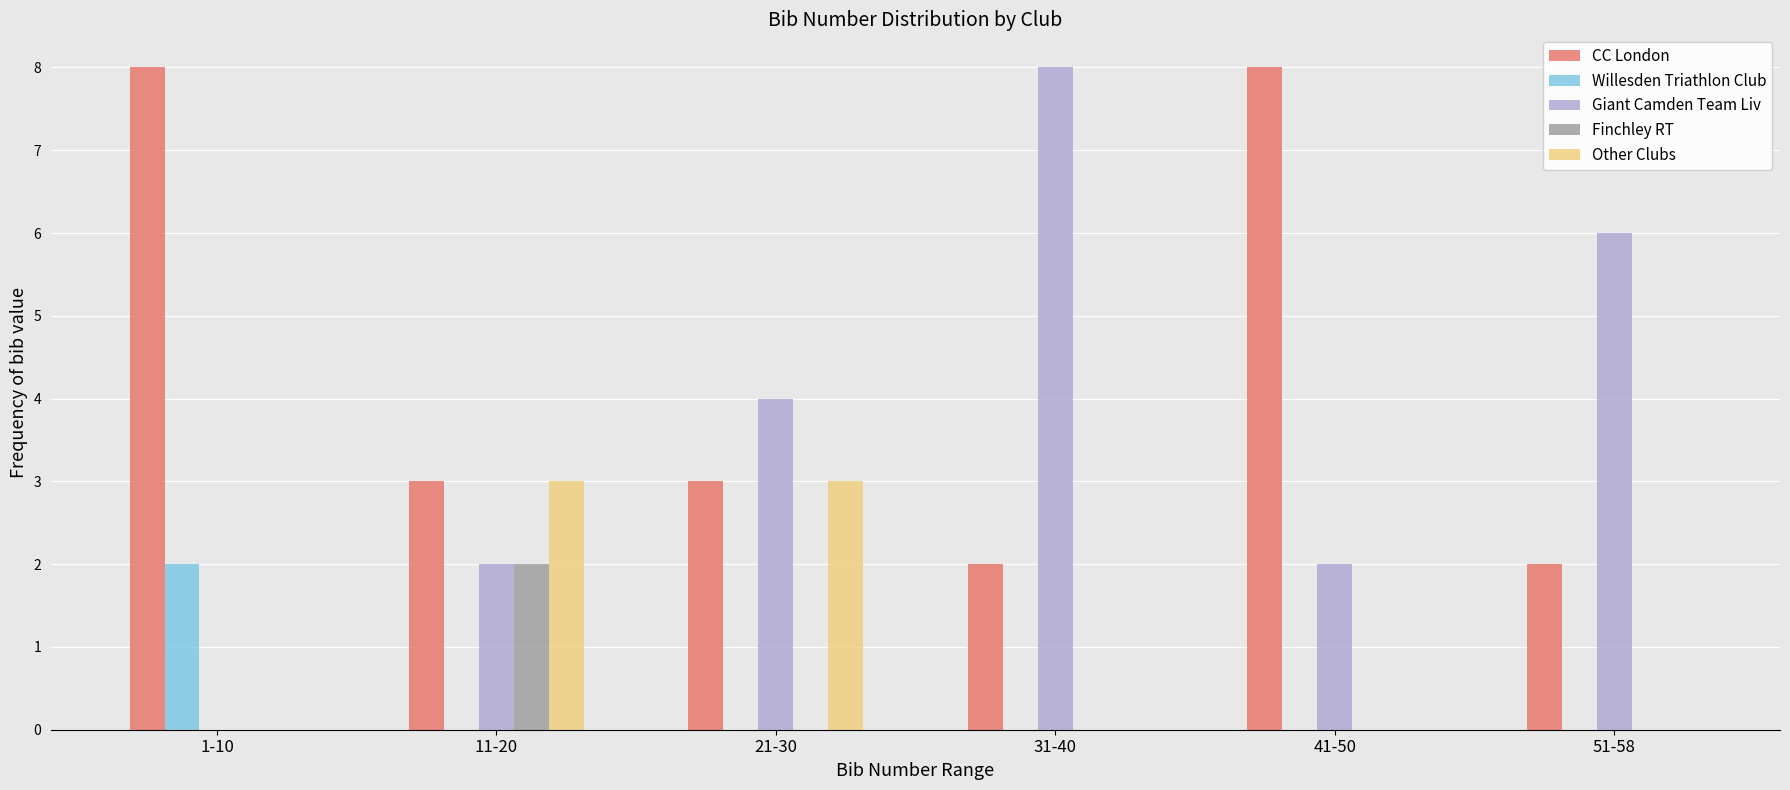

Reading left to right, what are all the values shown in this chart?

CC London: 1-10=8	11-20=3	21-30=3	31-40=2	41-50=8	51-58=2
Willesden Triathlon Club: 1-10=2	11-20=0	21-30=0	31-40=0	41-50=0	51-58=0
Giant Camden Team Liv: 1-10=0	11-20=2	21-30=4	31-40=8	41-50=2	51-58=6
Finchley RT: 1-10=0	11-20=2	21-30=0	31-40=0	41-50=0	51-58=0
Other Clubs: 1-10=0	11-20=3	21-30=3	31-40=0	41-50=0	51-58=0